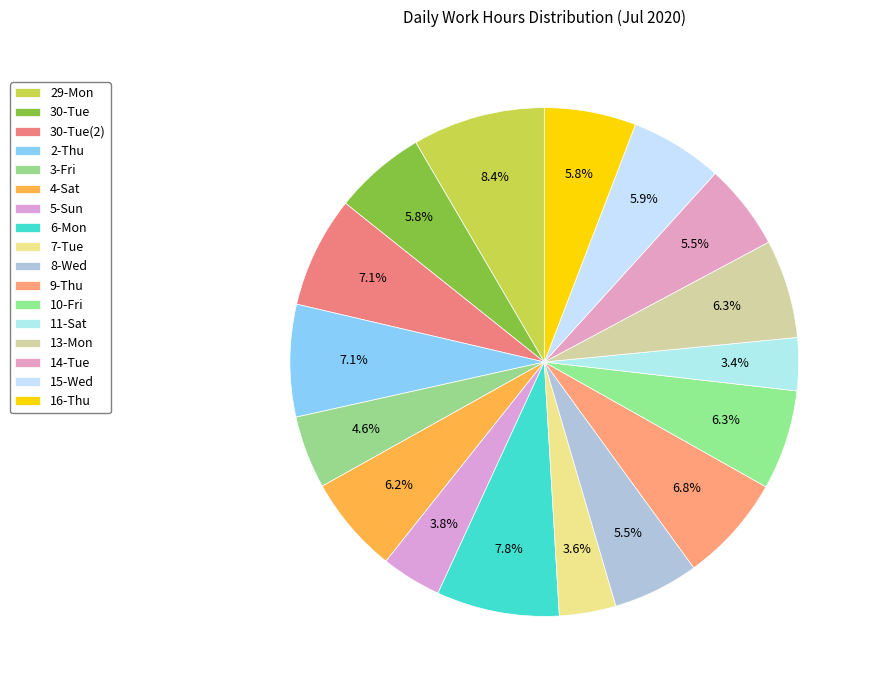

Is 8-Wed the majority of the pie?

No